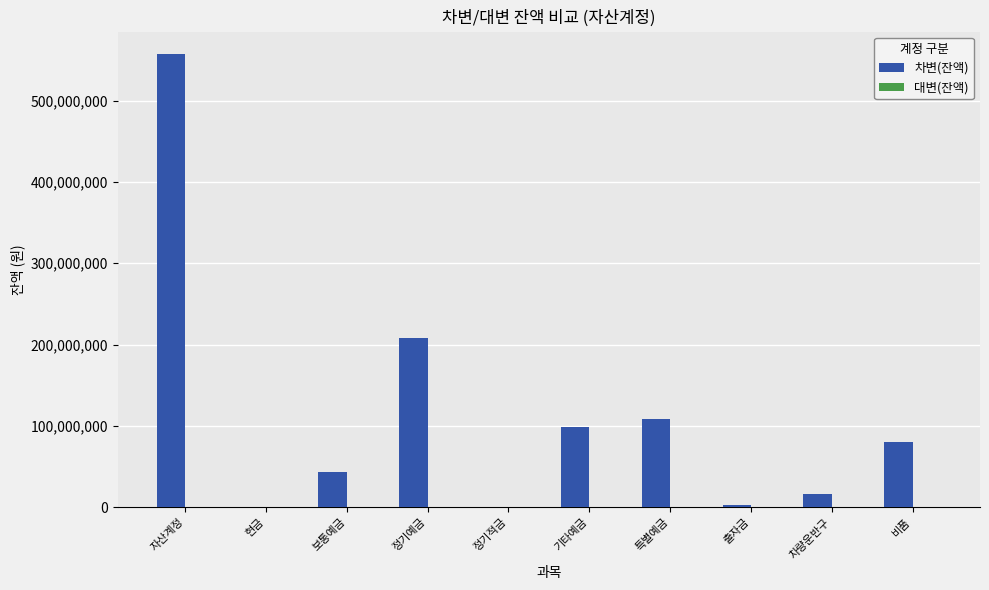

The chart shows a value of 42920410 at 보통예금. True or false?

True